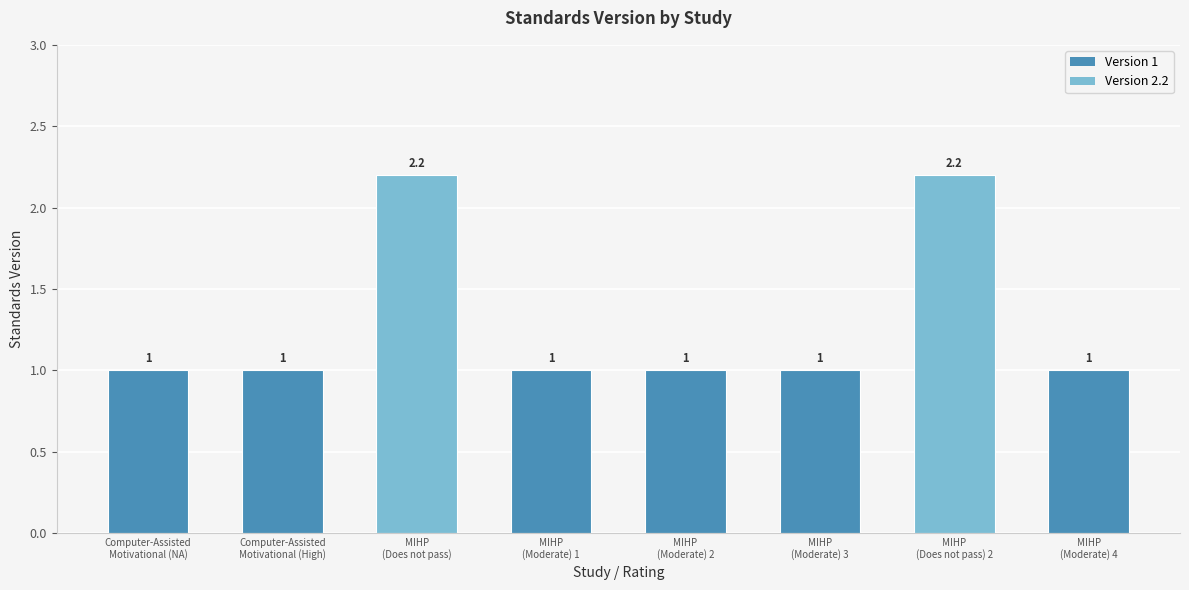

Count the values in the range 1 to 2.

6